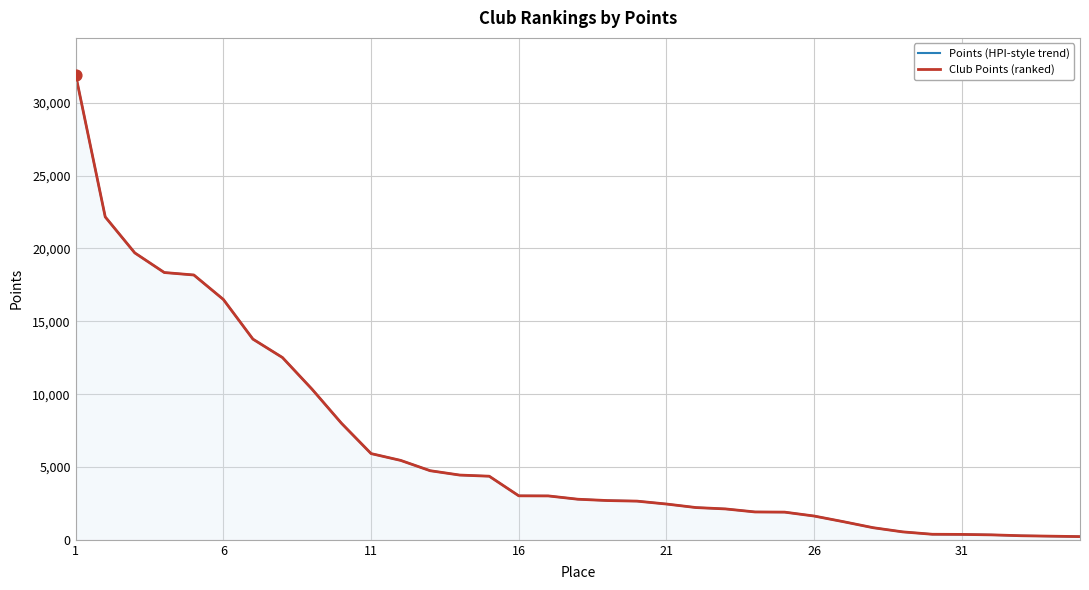

Which series contains the lowest Y value?

Points (HPI-style trend)